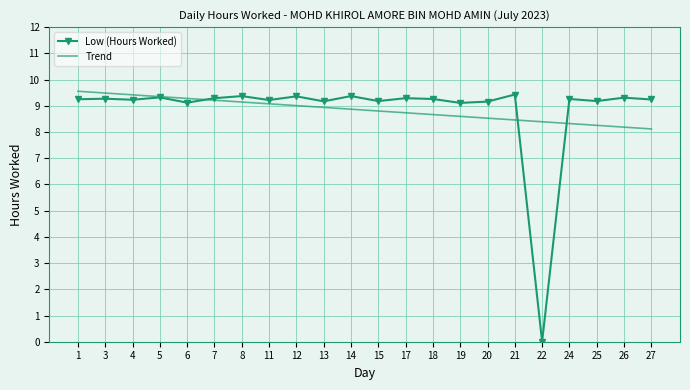

What value does the Low (Hours Worked) series have at 20?

9.2